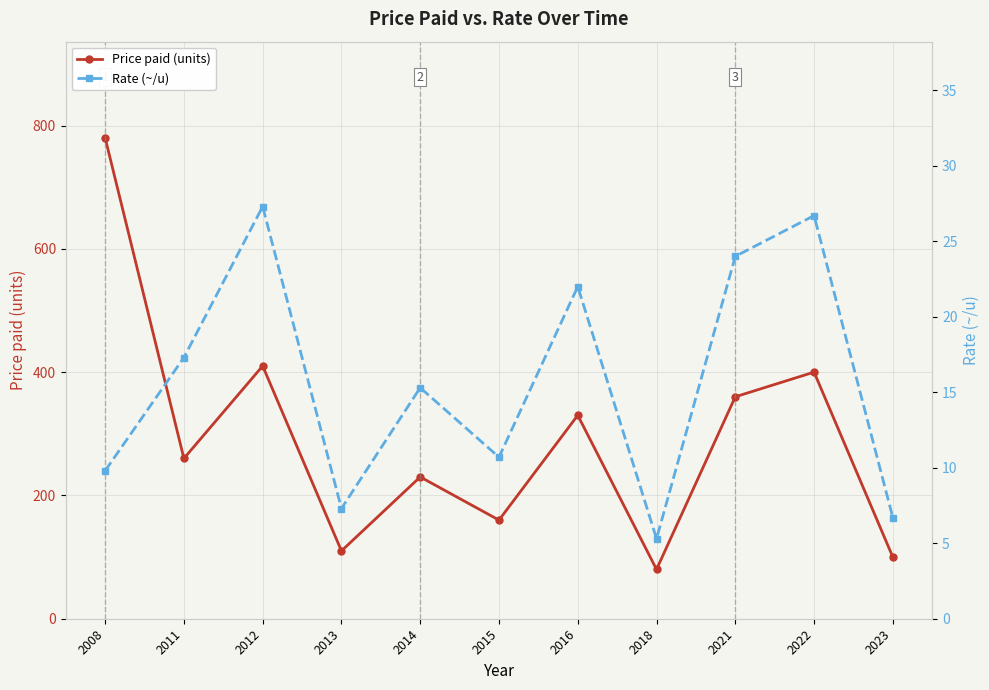

The value of Price paid (units) at 2023 is 148.2. True or false?

False